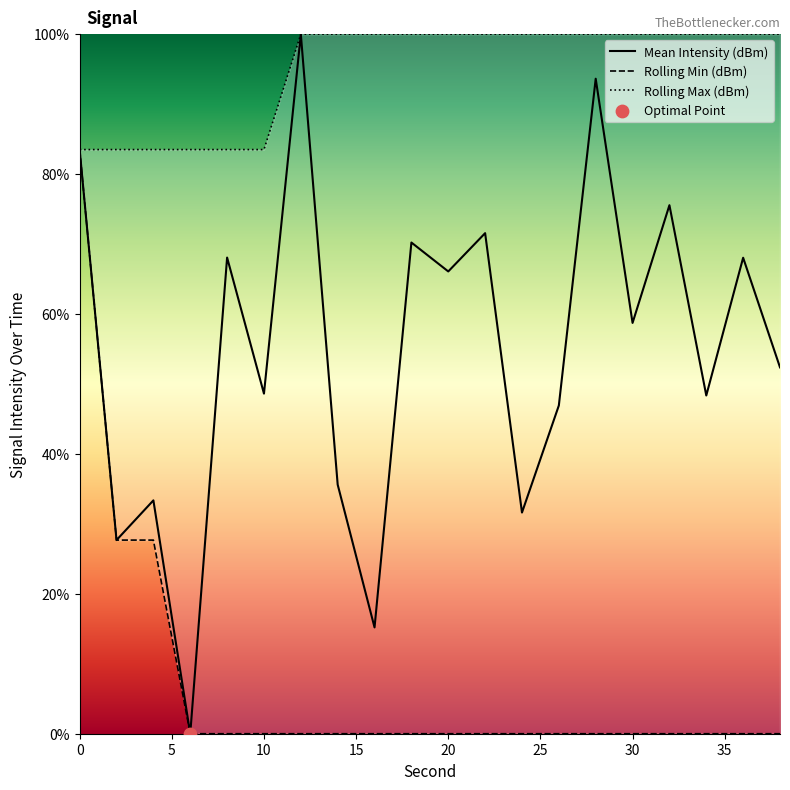

Which series contains the lowest Y value?

Mean Intensity (dBm)